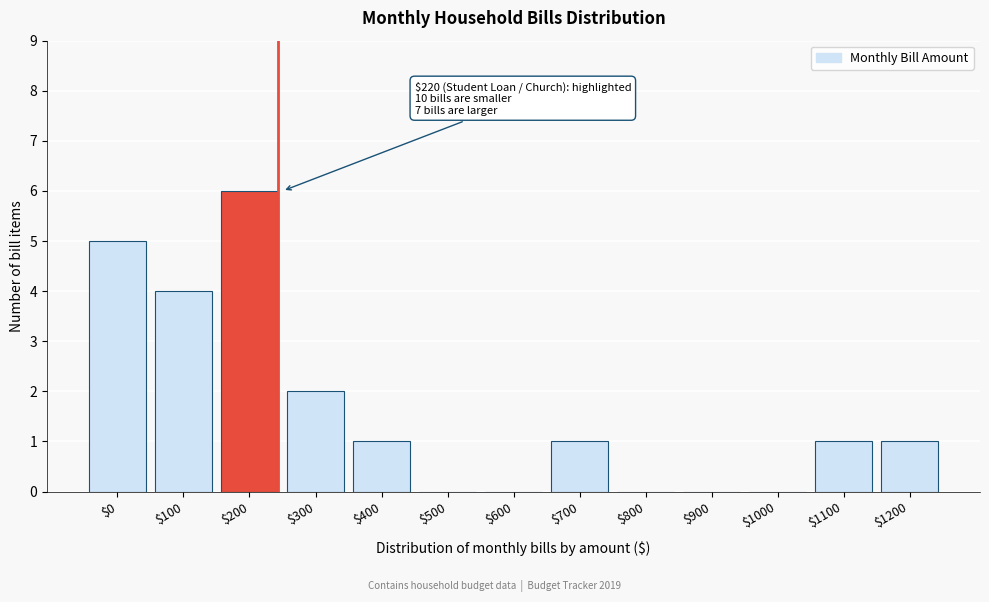

True or false: the data shows -4 at $900.

False